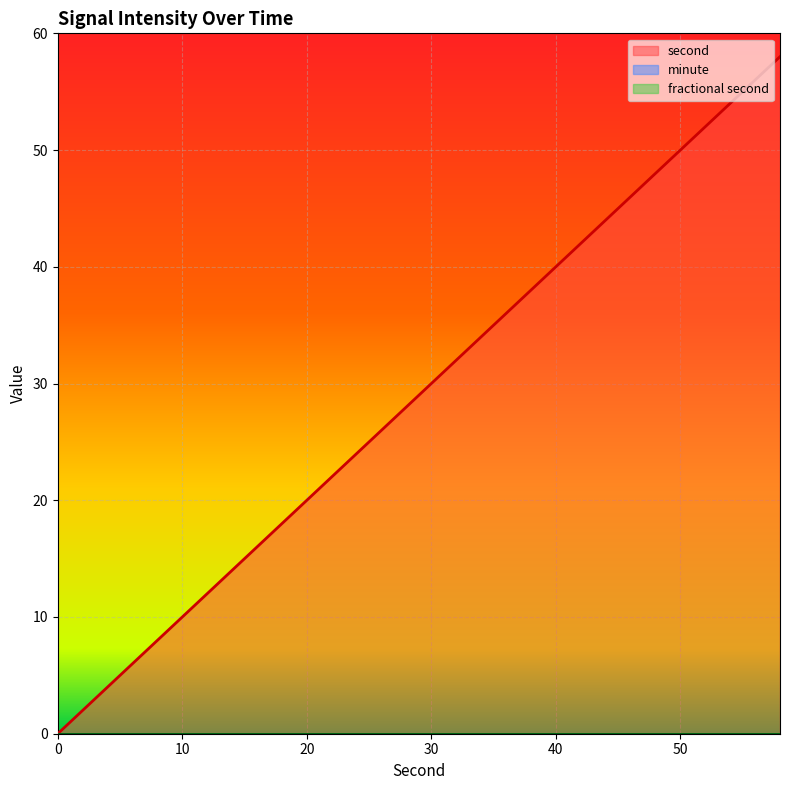

Which series changed the most between 22 and 50?

second